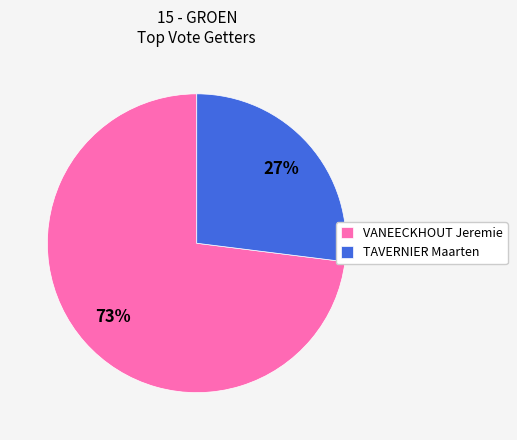

To the nearest percent, what portion does VANEECKHOUT Jeremie represent?

73%